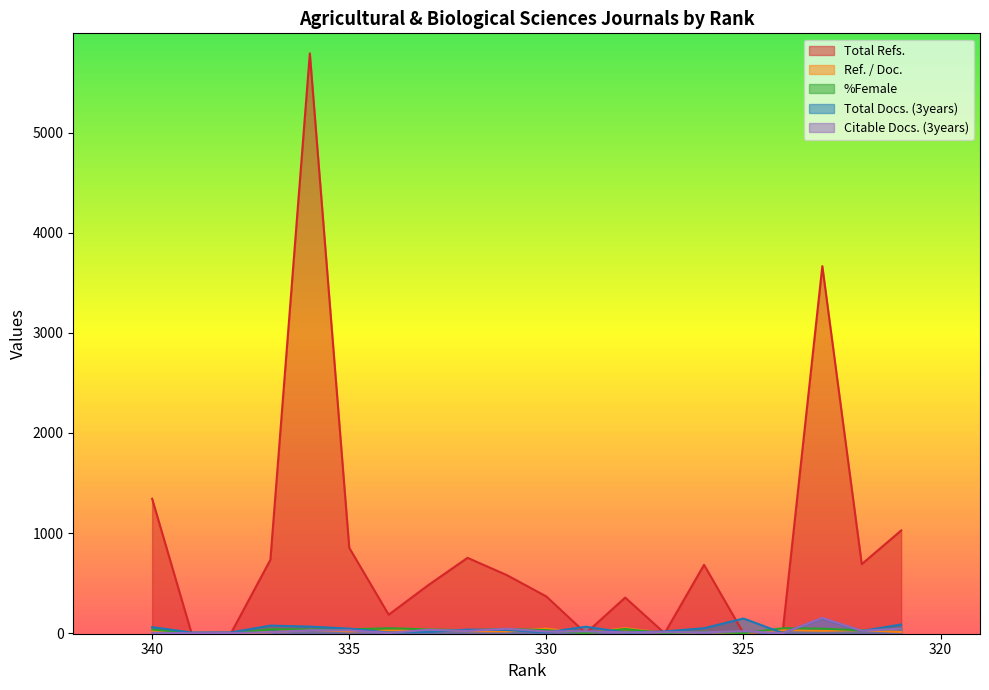

How many positive values does the Citable Docs. (3years) series have?

19